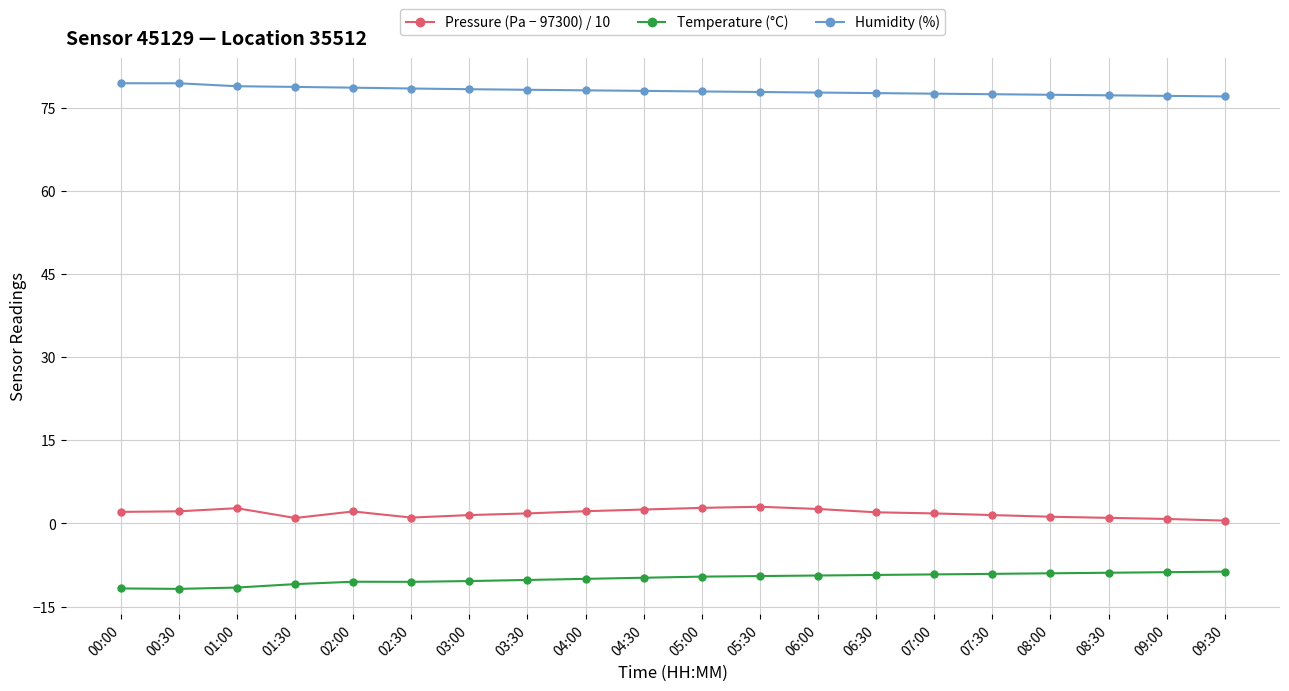

Is the value of Pressure (Pa − 97300) / 10 at 07:00 greater than the value of Temperature (°C) at 03:00?

Yes